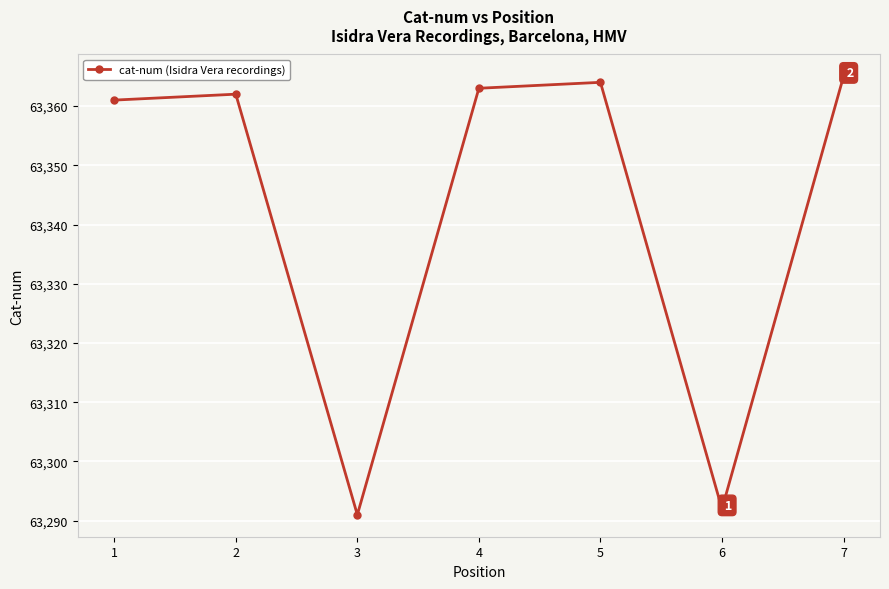

True or false: the data shows 26343 at 5.

False